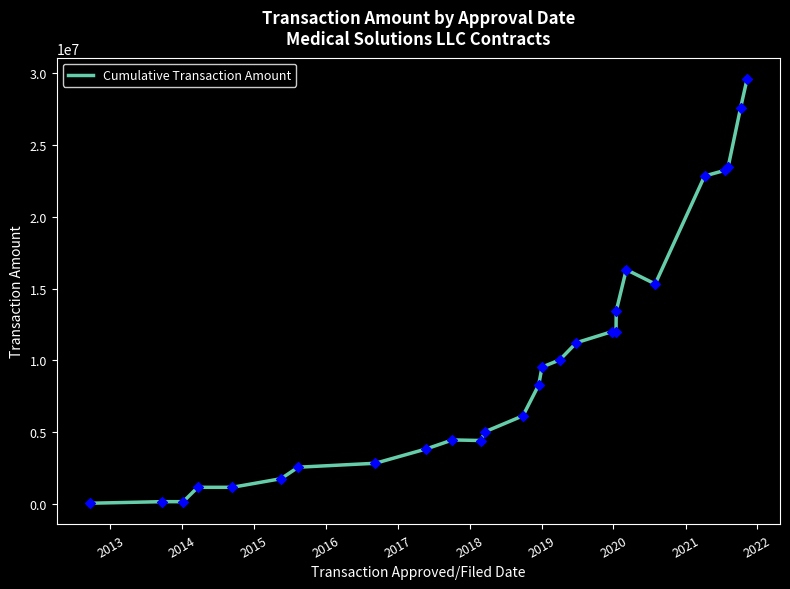

What is the greatest value displayed?

29597333.2